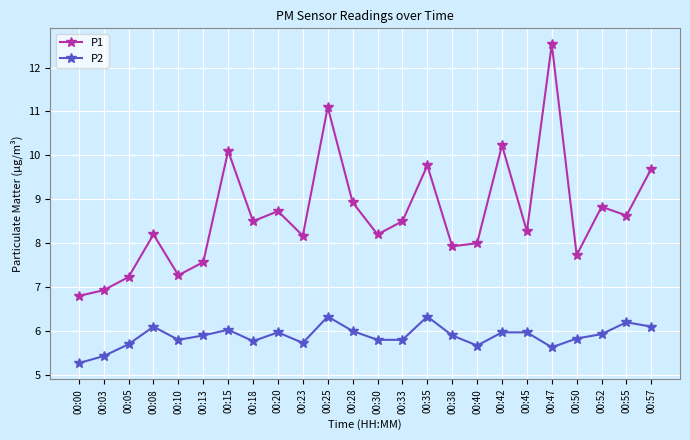

What is the approximate value of P2 at 00:03?

5.4